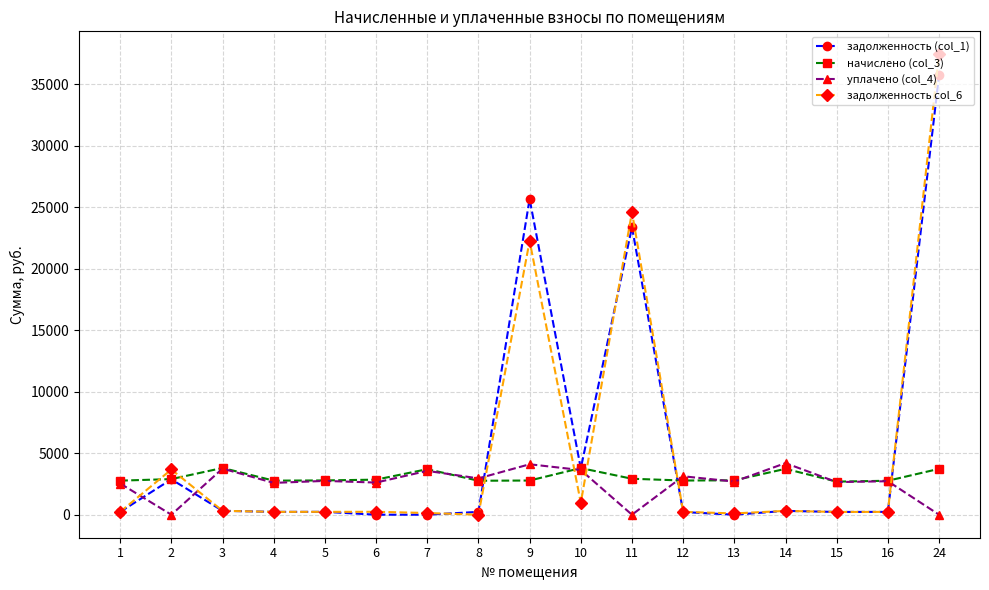

Count the number of categories in the chart.

17